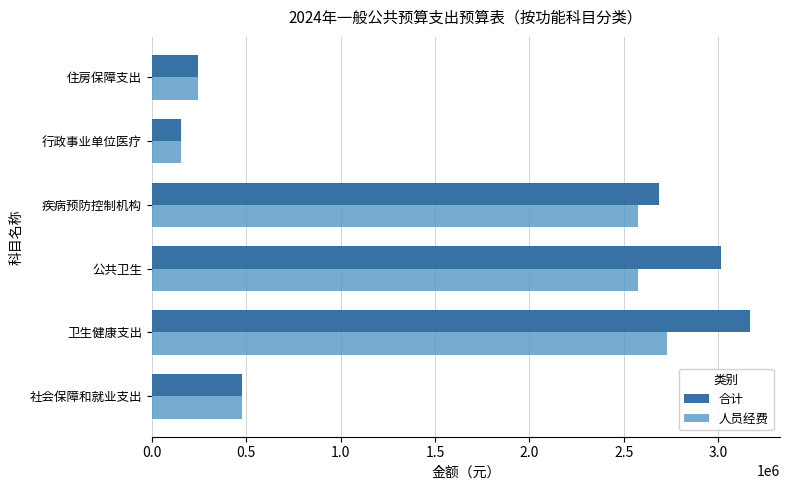

What is the total value across all series at 卫生健康支出?

5896205.7